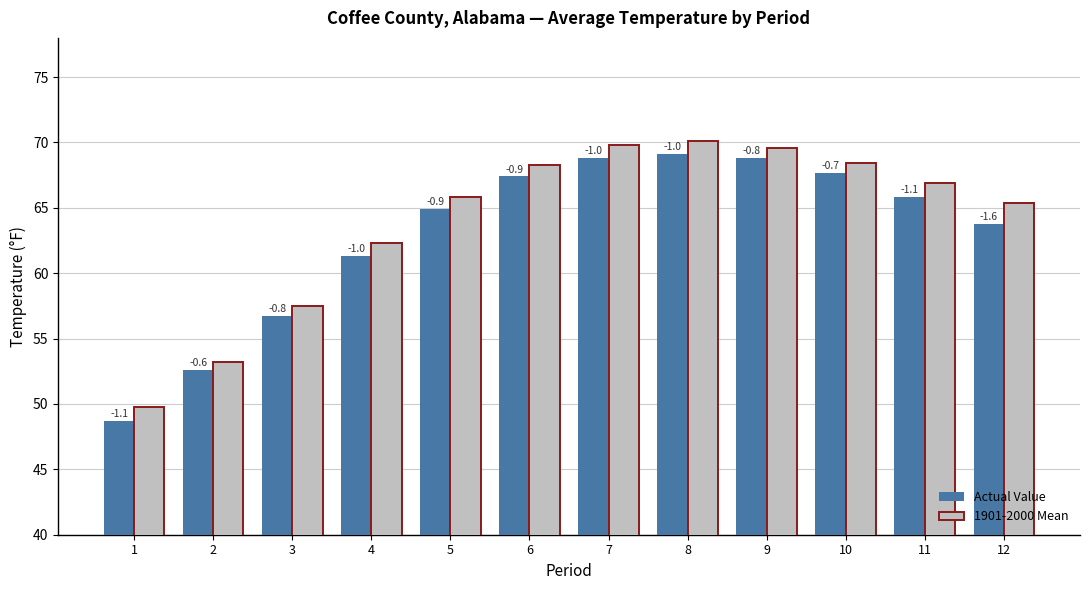

Which category has the lowest value across all series?

1